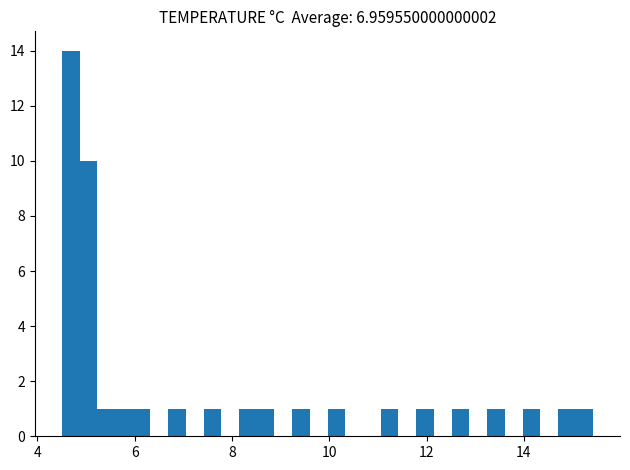

Around what value on the x-axis is the tallest bar? Give the approximate position of its centre, as read against the axis.

4.6